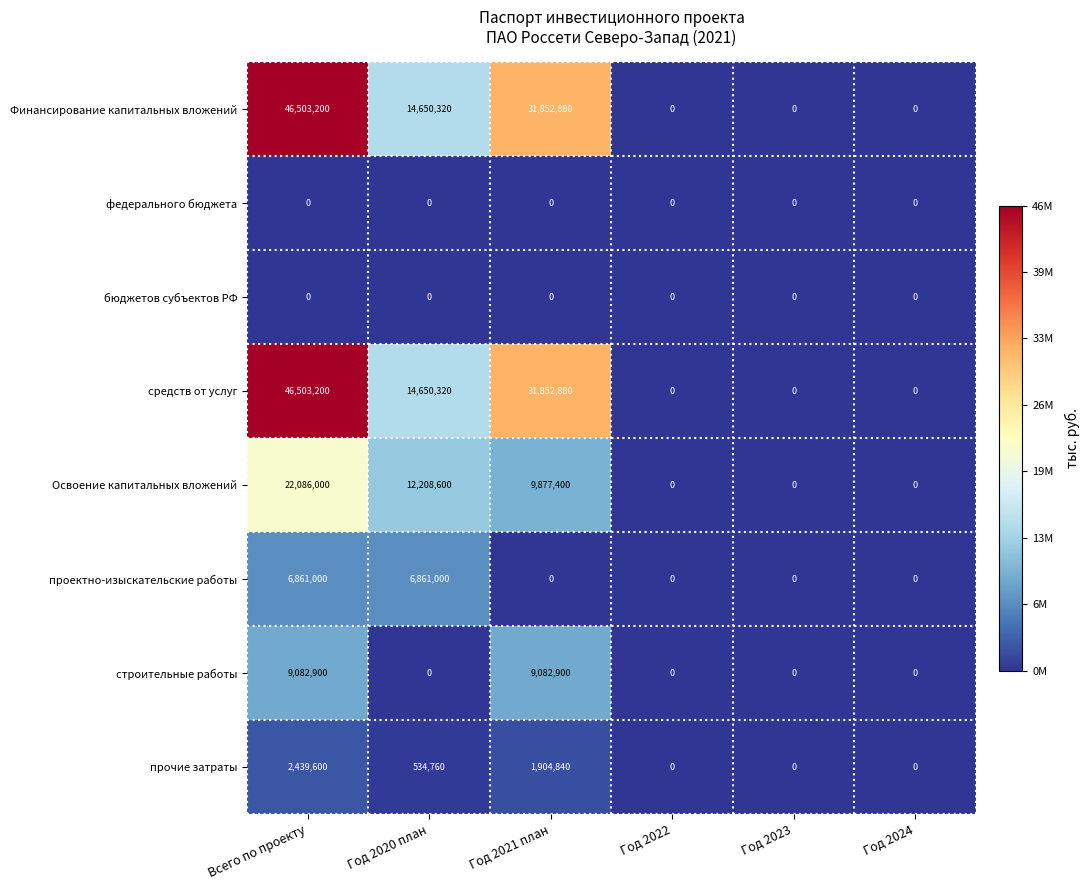

Is it true that прочие затраты equals 0 at Год 2024?

True